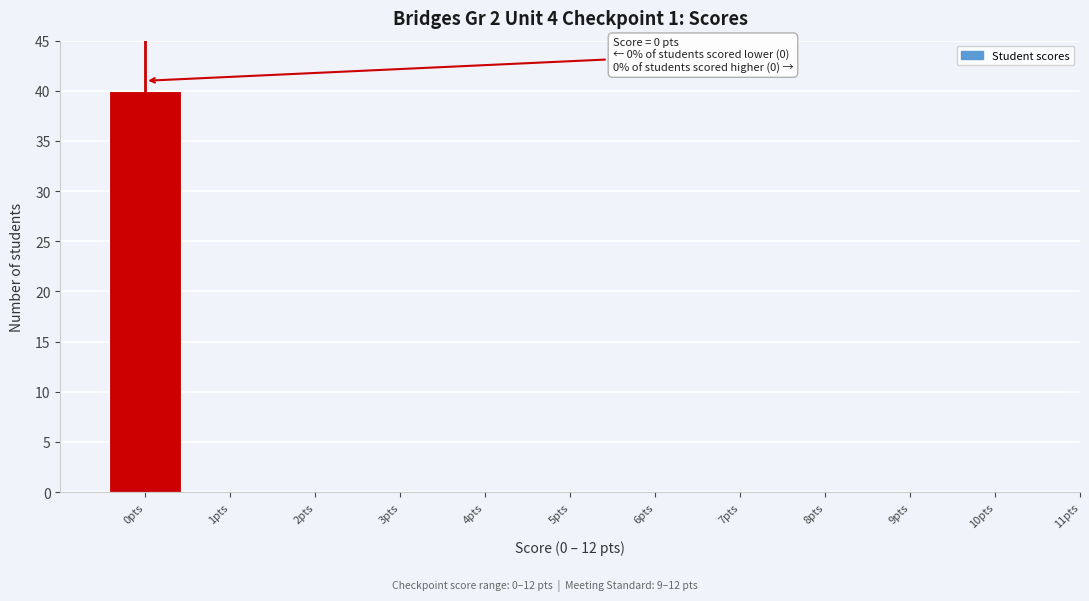

Reading left to right, list all the values displayed in this chart.

0pts=40	1pts=0	2pts=0	3pts=0	4pts=0	5pts=0	6pts=0	7pts=0	8pts=0	9pts=0	10pts=0	11pts=0